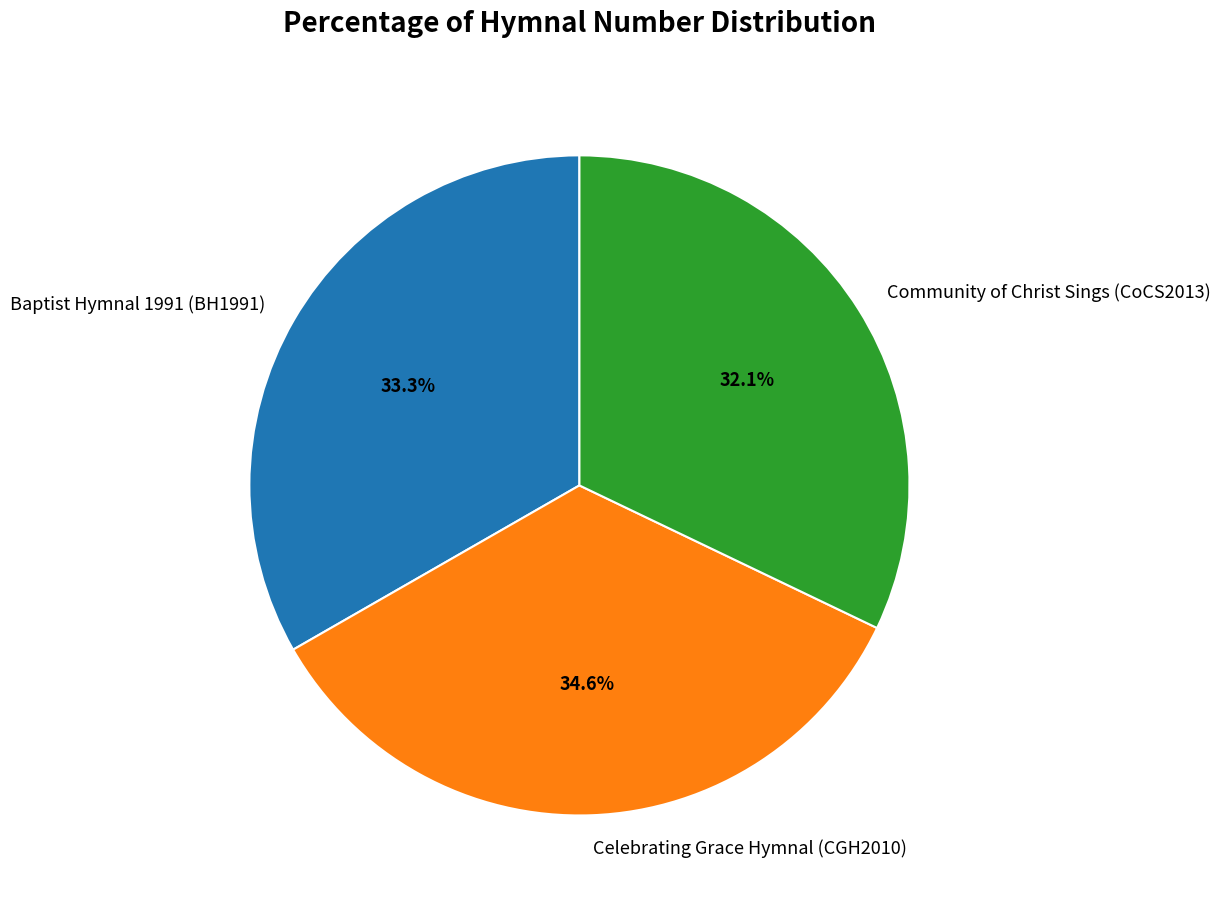

Rank the categories by value from lowest to highest.

Community of Christ Sings (CoCS2013), Baptist Hymnal 1991 (BH1991), Celebrating Grace Hymnal (CGH2010)